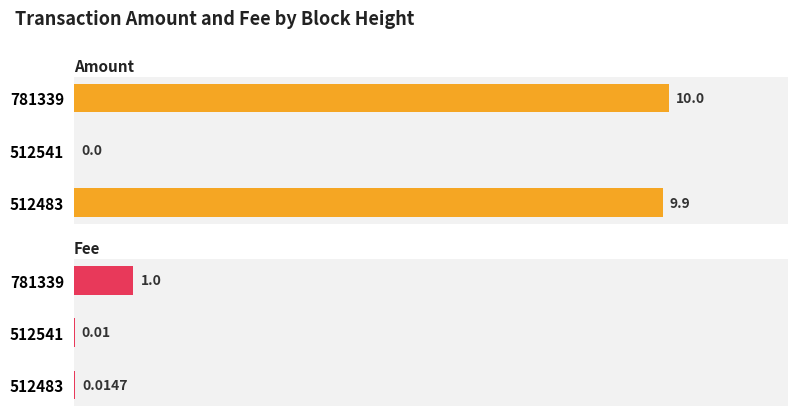

Is it true that Fee equals 0.0 at 512483?

False